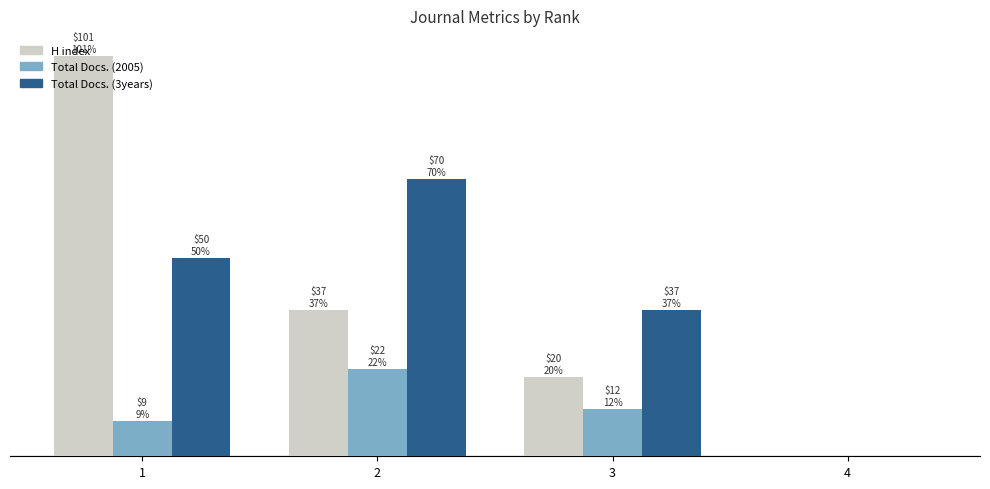

Reading left to right, what are all the values shown in this chart?

H index: 101	37	20	0
Total Docs. (2005): 9	22	12	0
Total Docs. (3years): 50	70	37	0